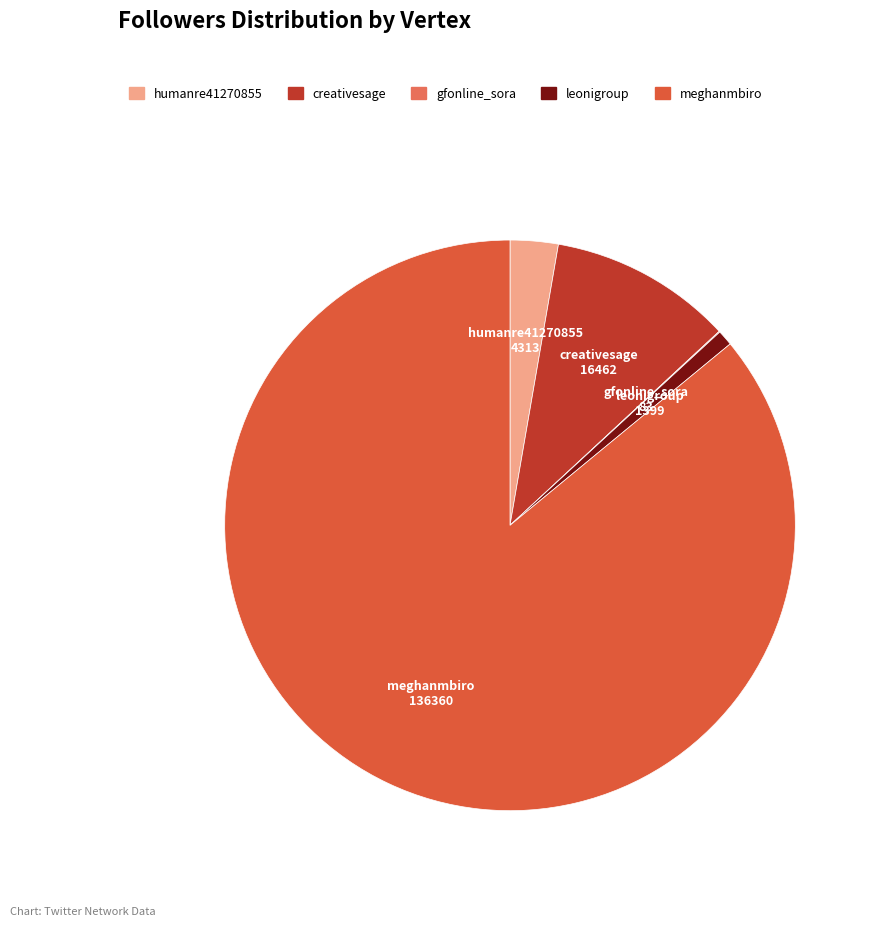

True or false: meghanmbiro accounts for 86% of the total.

True